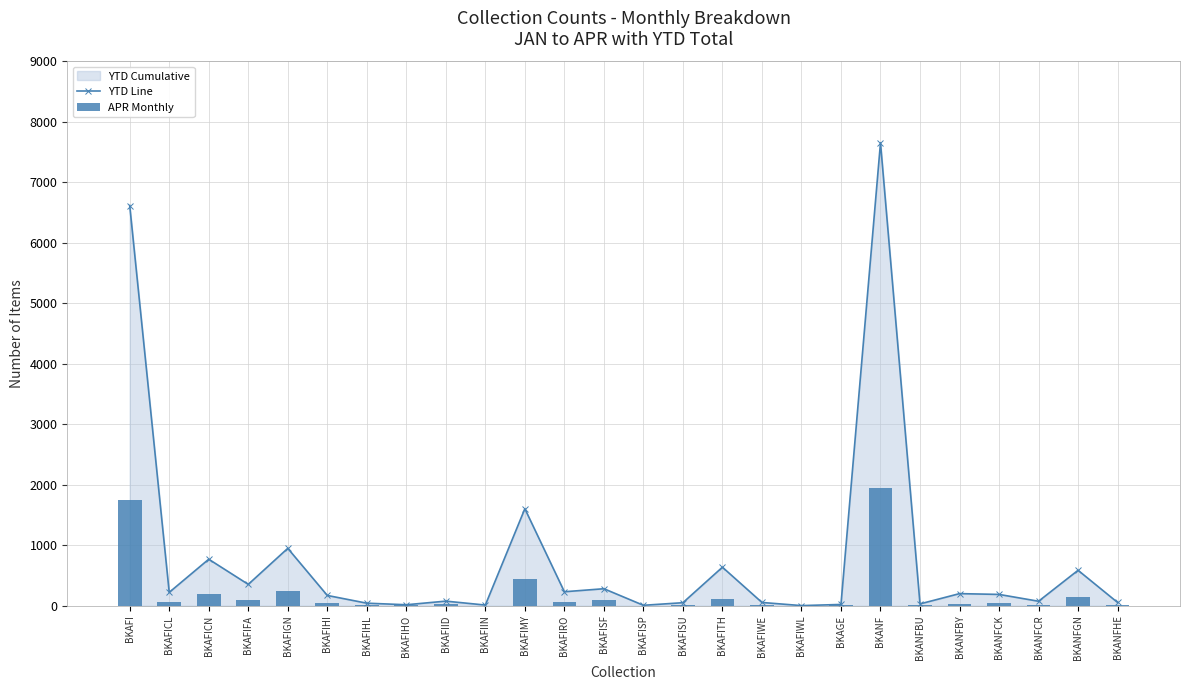

The value of YTD Line at BKANFBU is 30. True or false?

True